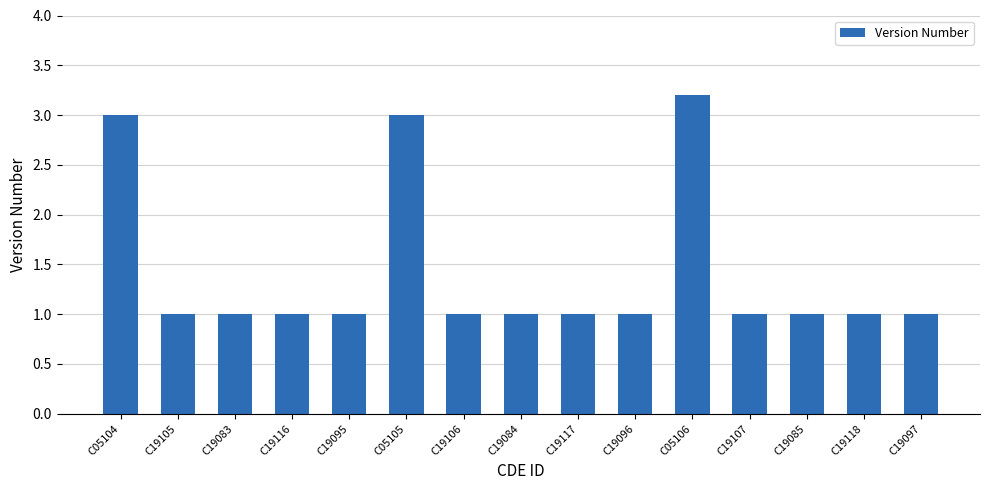

What is the label of the 11th bar from the right?

C19095